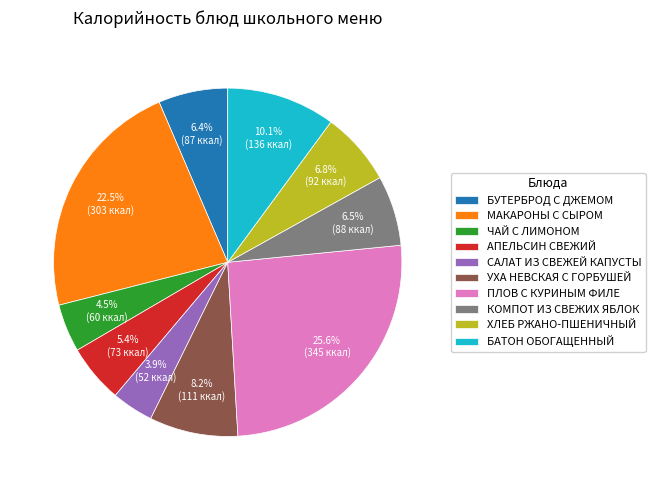

What is the ratio of the value at МАКАРОНЫ С СЫРОМ to the value at САЛАТ ИЗ СВЕЖЕЙ КАПУСТЫ?

5.8